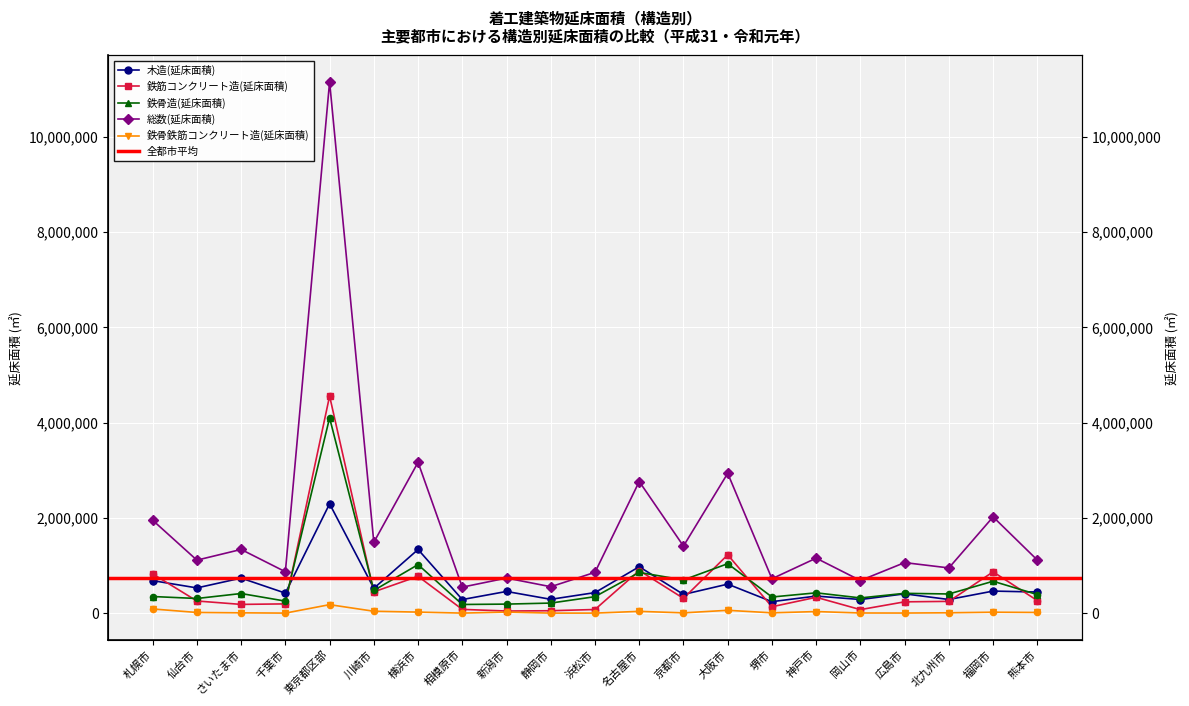

Is the value of 鉄骨造(延床面積) at 名古屋市 greater than the value of 鉄筋コンクリート造(延床面積) at 東京都区部?

No